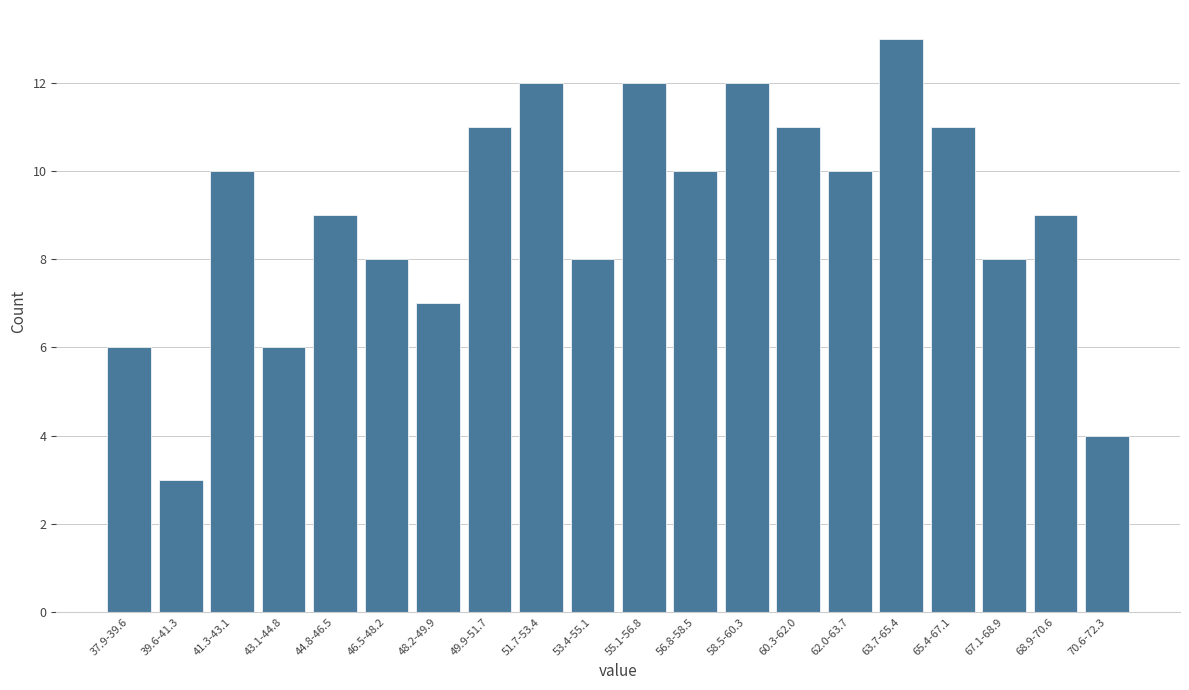

Reading left to right, extract all data points from this chart.

6	3	10	6	9	8	7	11	12	8	12	10	12	11	10	13	11	8	9	4